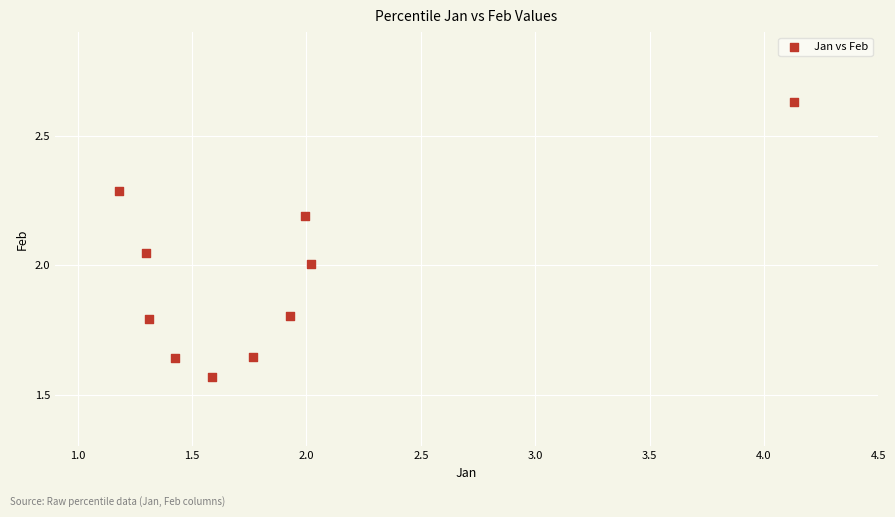

What is the range of X values (max minus min)?

3.0